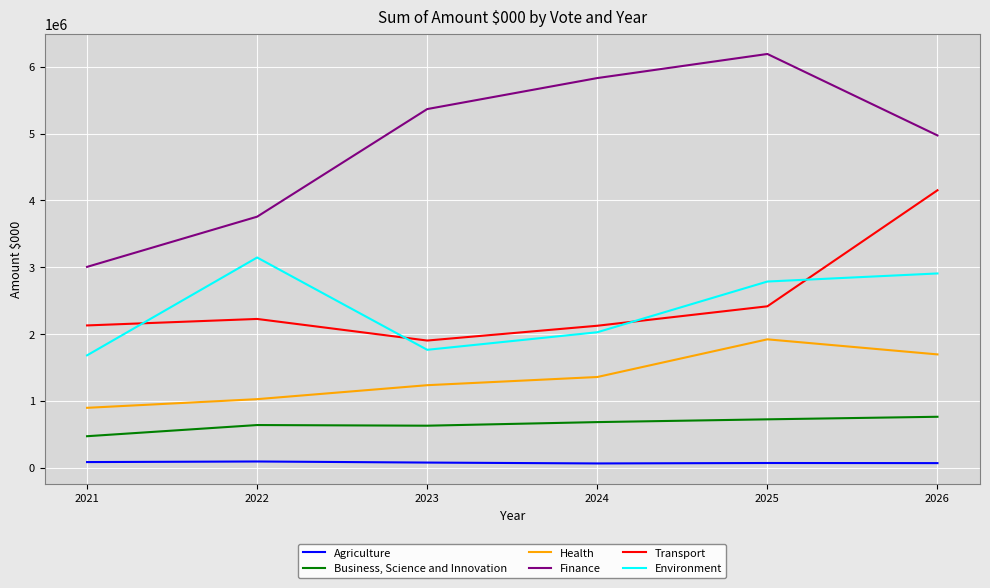

Is it true that Finance equals 5231370 at 2022?

False